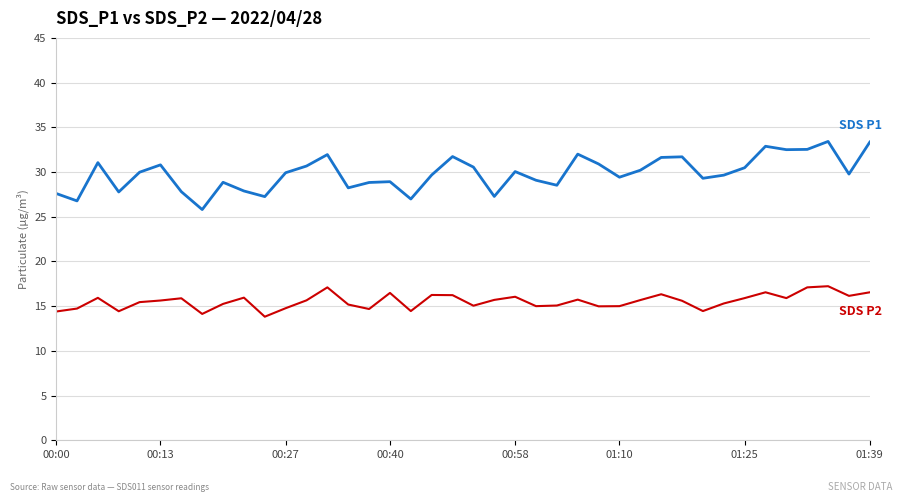

What is the smallest value displayed?

13.8